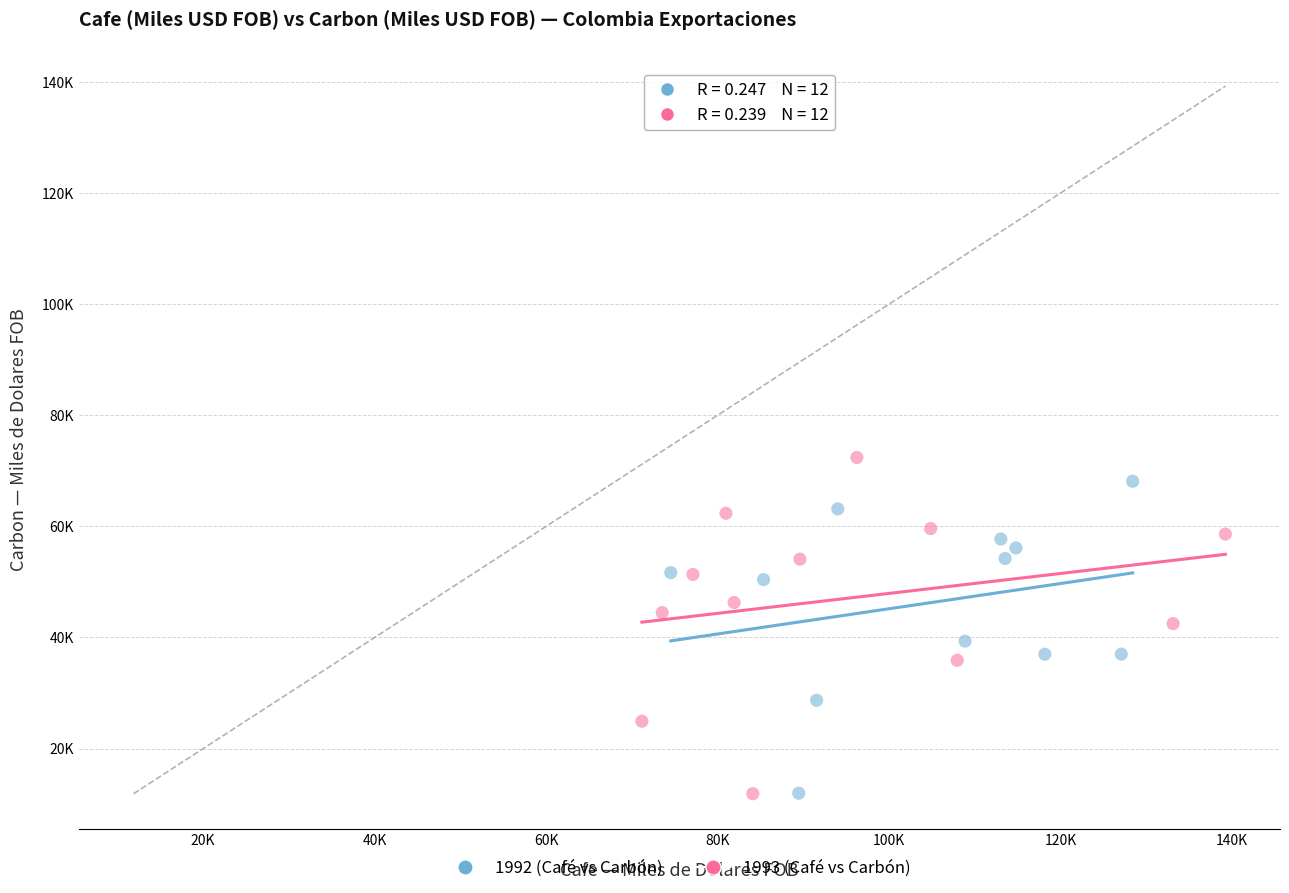

What are all the series names shown in the legend?

1992 (Café vs Carbón), 1993 (Café vs Carbón)